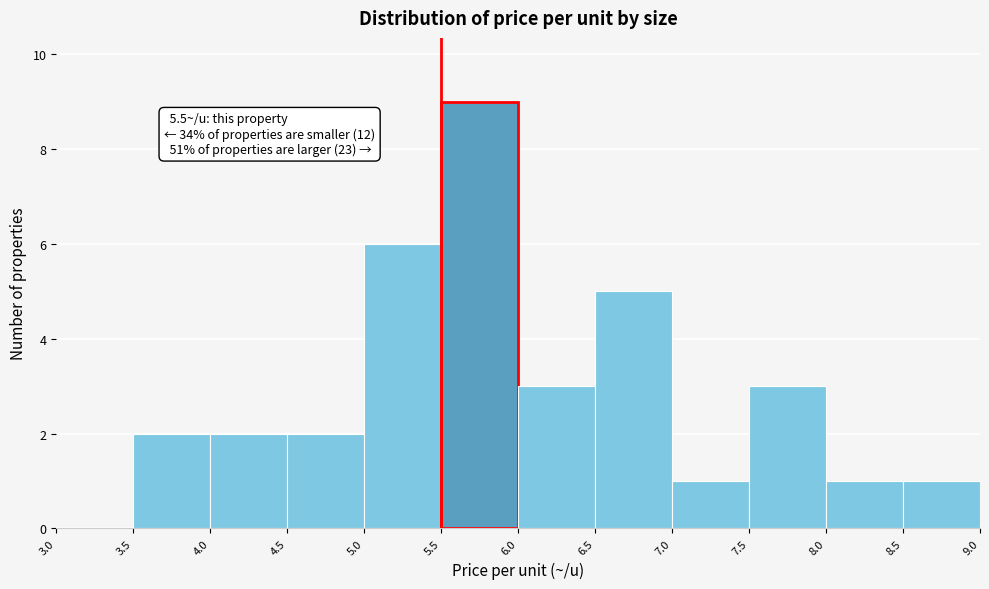

Over which range of the x-axis is the bar tallest?

5.5 to 6.0